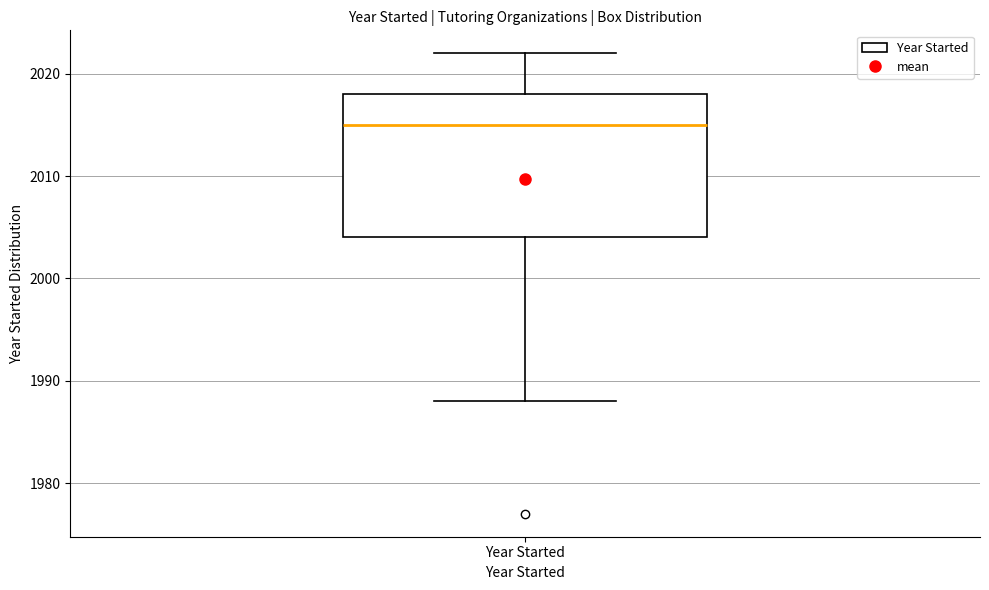

Read this box plot against the y-axis: the position of the median line, the range covered by the box, and the ends of both whiskers. The values are not printed on the chart, so give them approximately, as read against the axis.

median 2015, box 2004 to 2018, whiskers 1988 to 2022